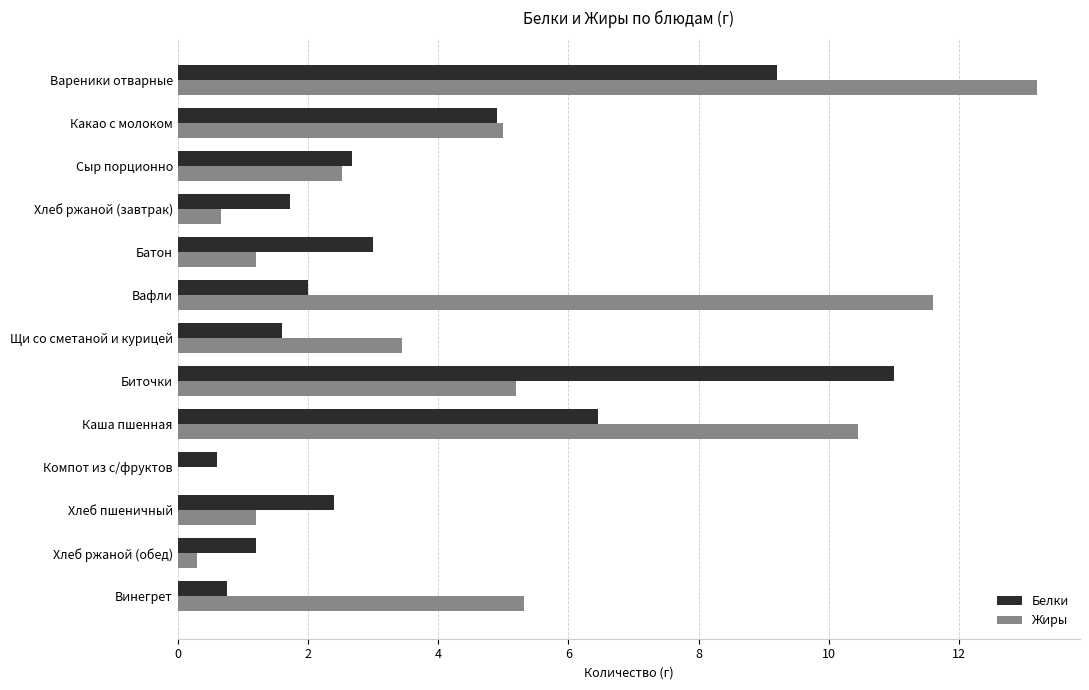

The Жиры series shows 4.8 at Щи со сметаной и курицей. True or false?

False